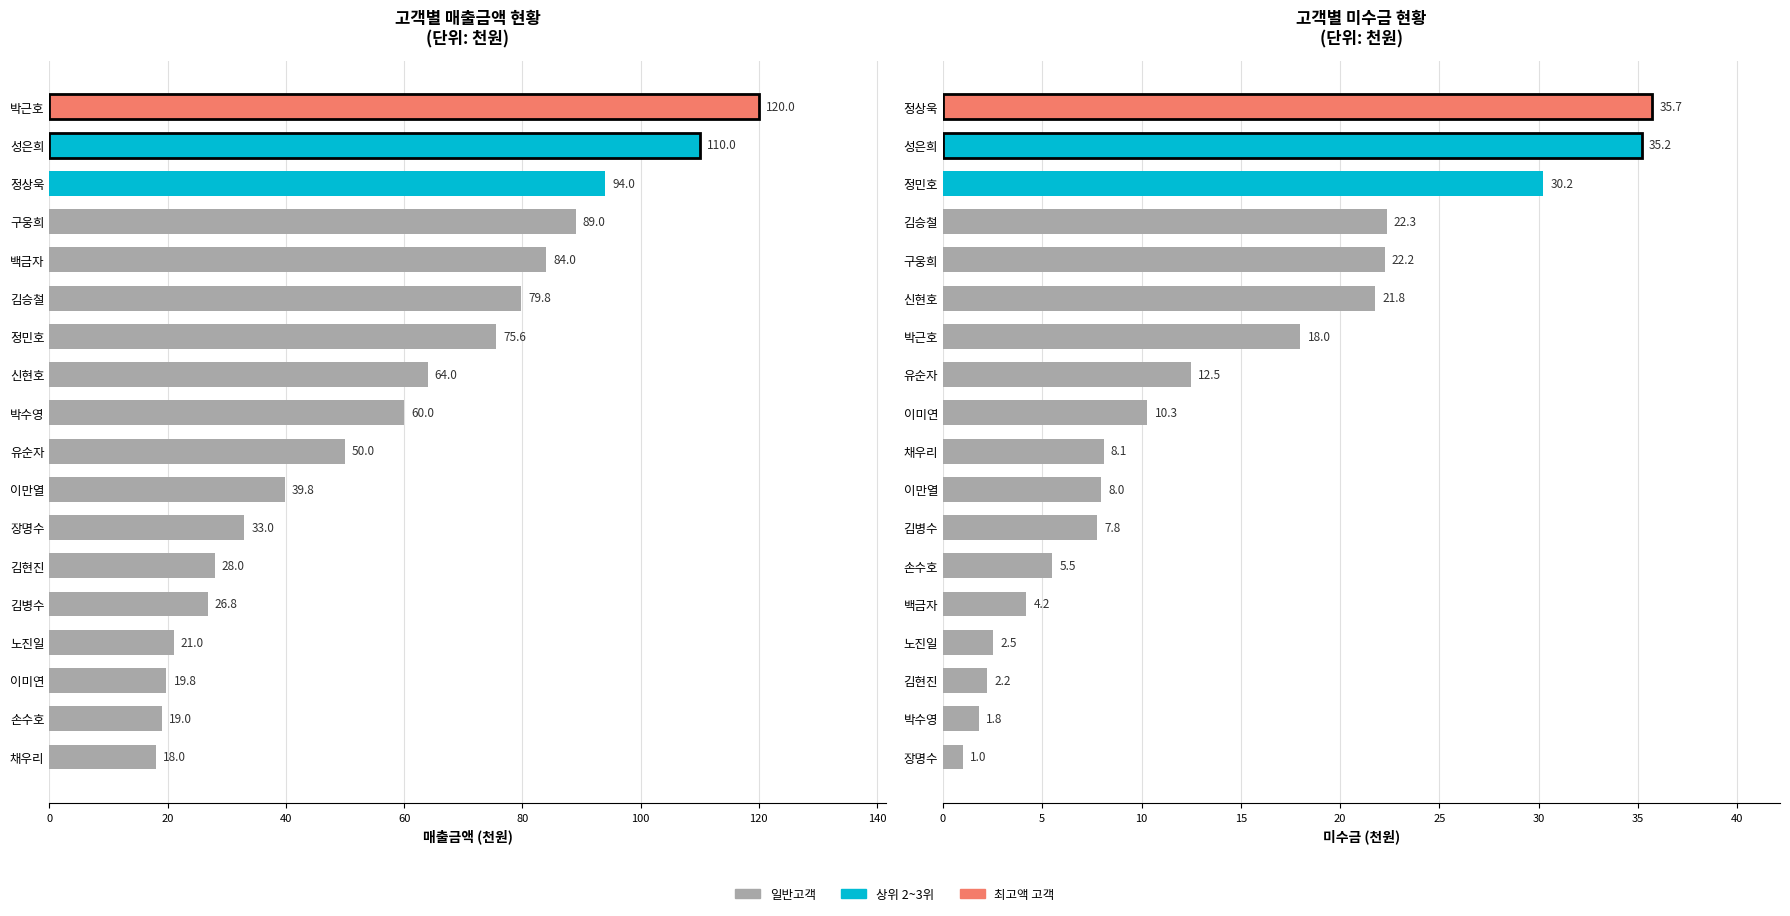

What is the average value of the 미수금 series?

13.9